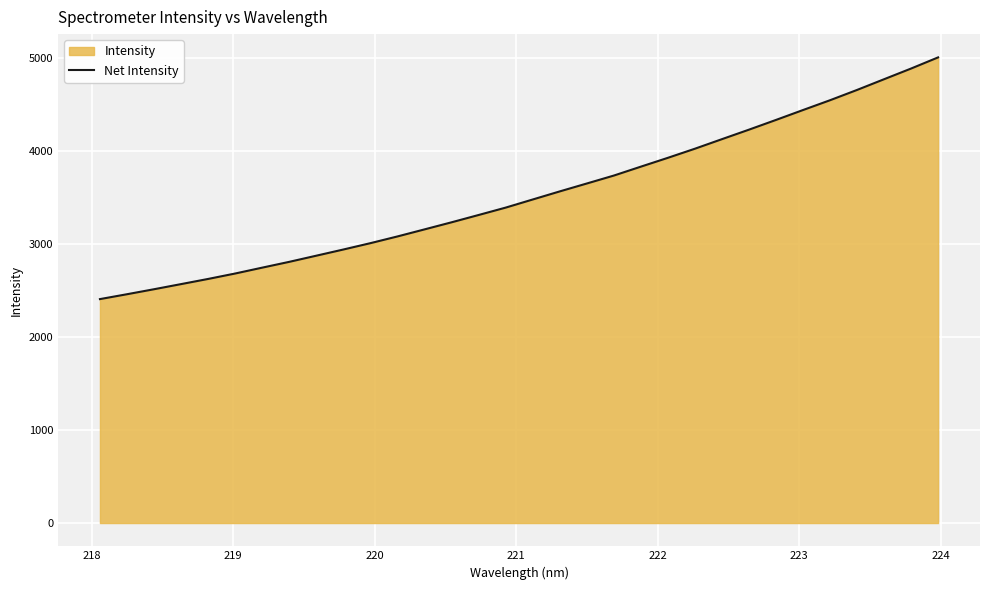

What is the maximum value shown in the chart?

5003.9